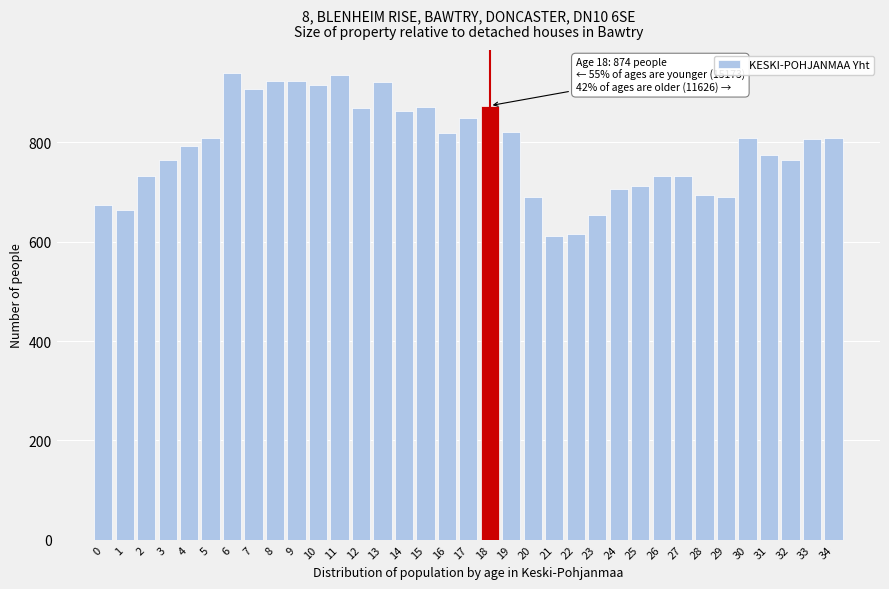

The value at 5 is 809. True or false?

True